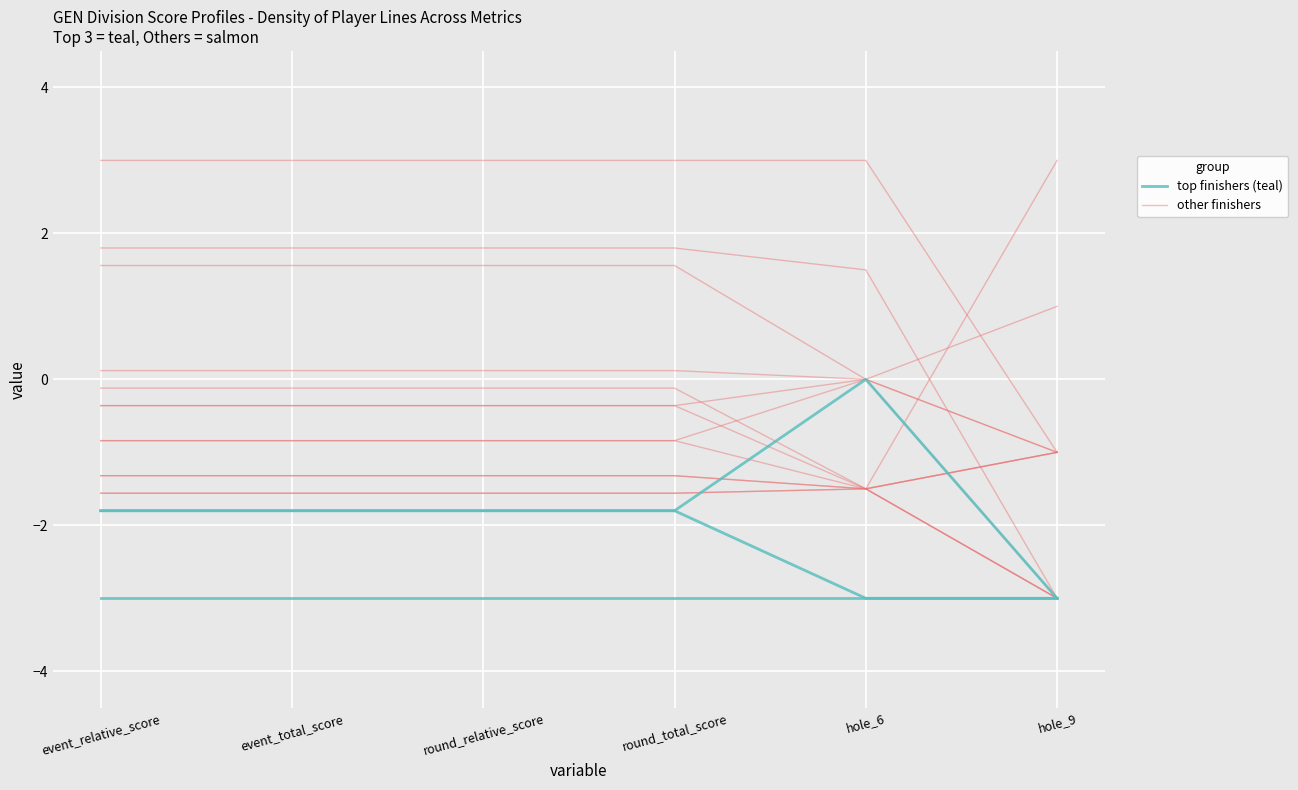

How many lines are shown in the chart?

2